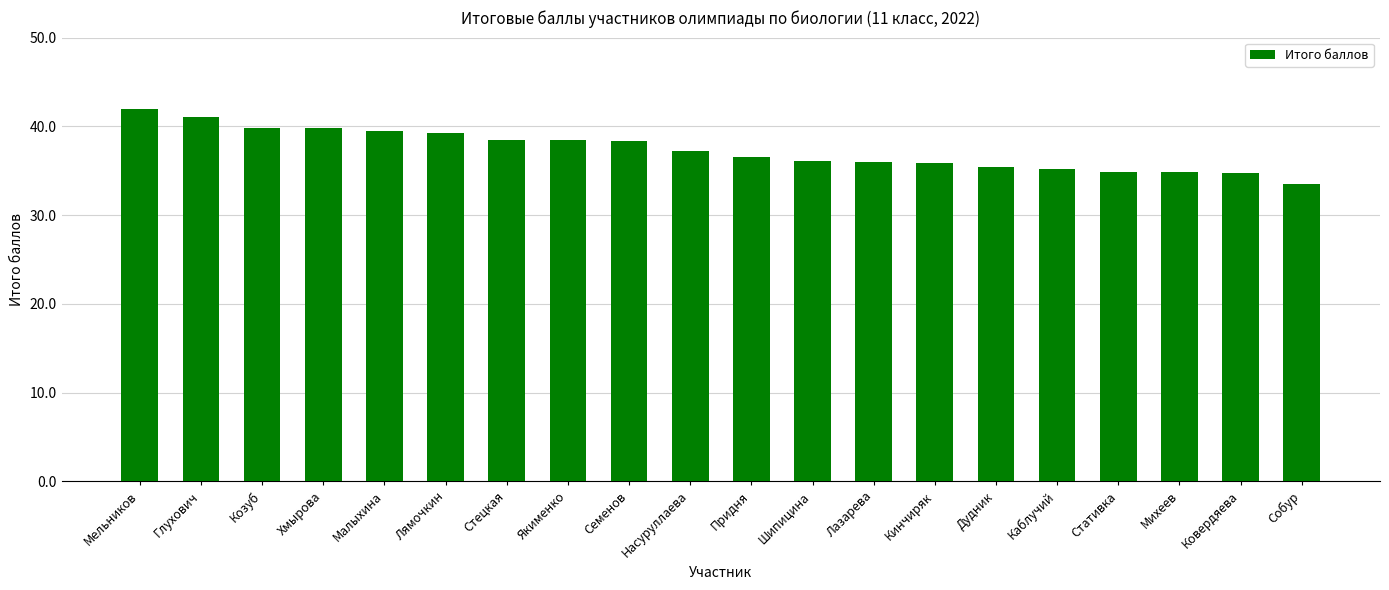

The chart shows a value of 23.8 at Козуб. True or false?

False